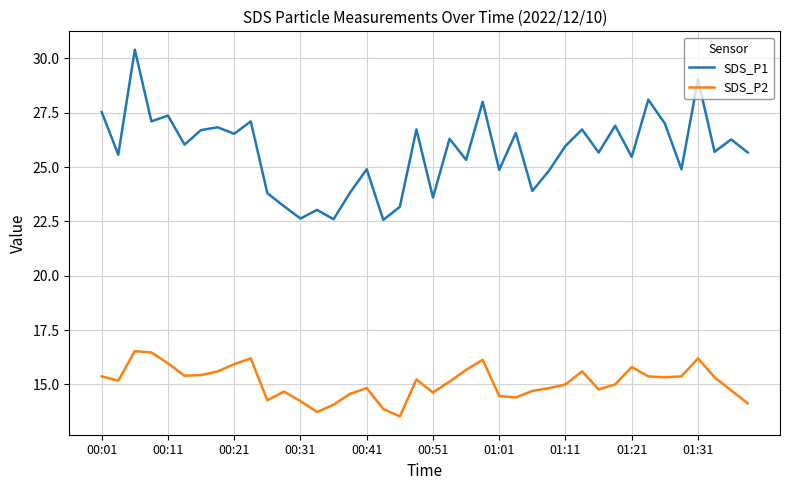

In SDS_P2, how many points are lower than both neighbors (excluding endpoints)?

9